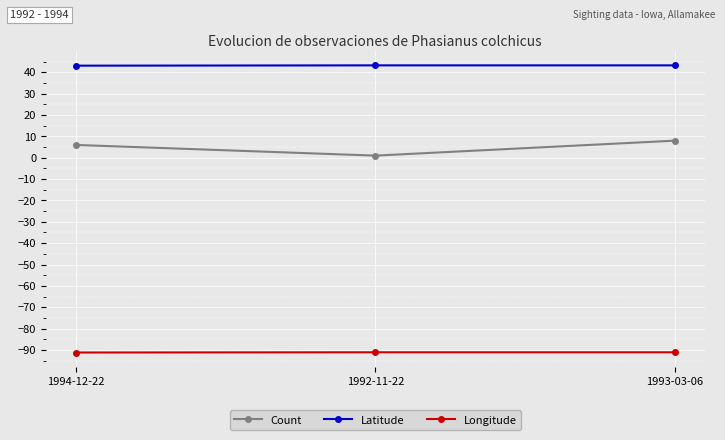

Is it true that Longitude equals -18.6 at 1993-03-06?

False